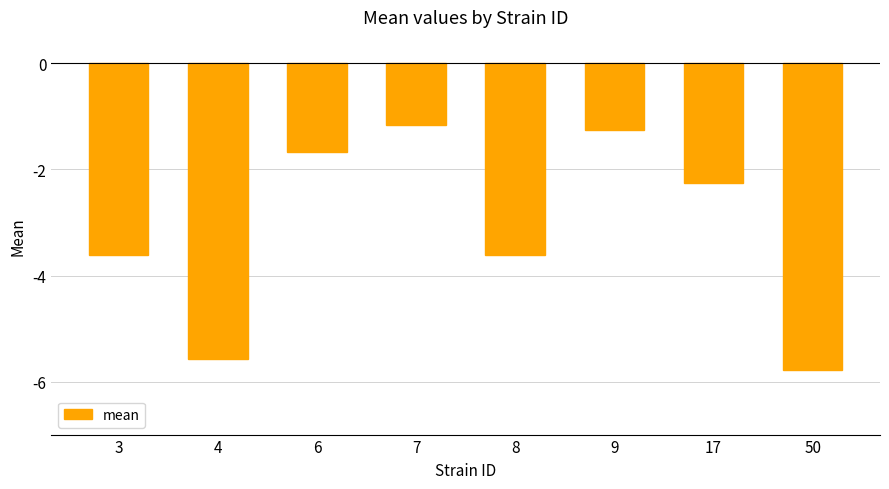

At which label does the data first exceed -2?

6